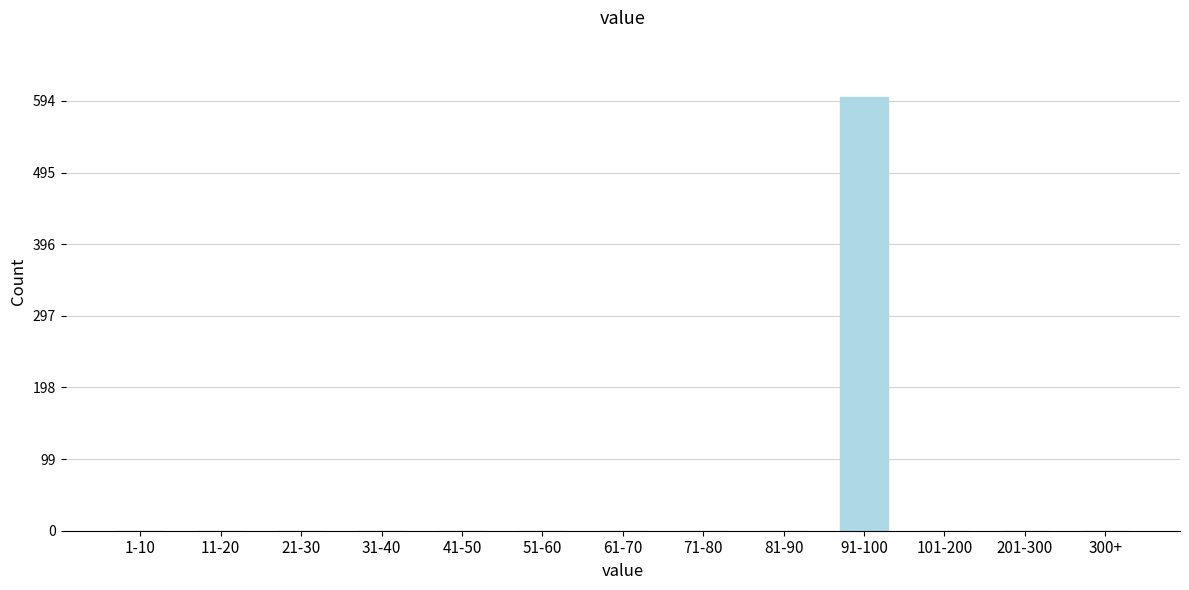

Reading right to left, list all the values displayed in this chart.

300+=0	201-300=0	101-200=0	91-100=599	81-90=0	71-80=0	61-70=0	51-60=0	41-50=0	31-40=0	21-30=0	11-20=0	1-10=0